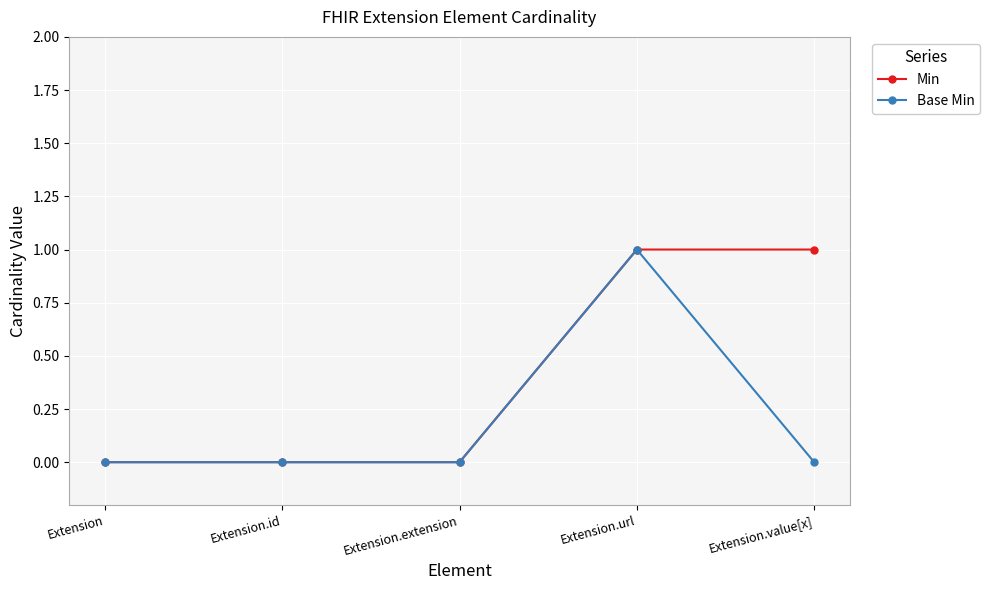

Is it true that Base Min equals -1 at Extension.value[x]?

False